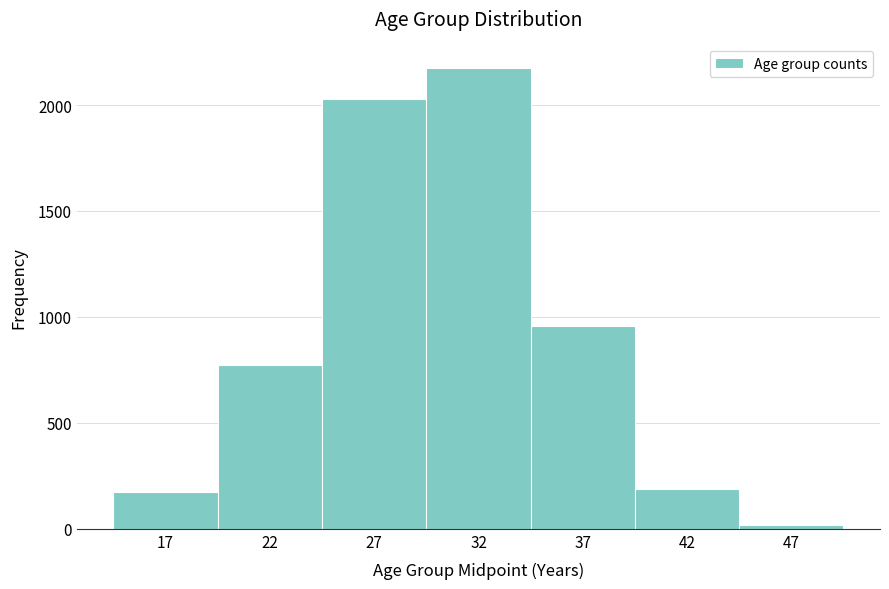

Reading left to right, transcribe this chart: for each bar, give the range it covers on the x-axis and its height. The values are not printed on the chart, so give them approximately, as read against the axis.

14.5 to 19.5: 200
19.5 to 24.5: 750
24.5 to 29.5: 2050
29.5 to 34.5: 2200
34.5 to 39.5: 950
39.5 to 44.5: 200
44.5 to 49.5: under 50